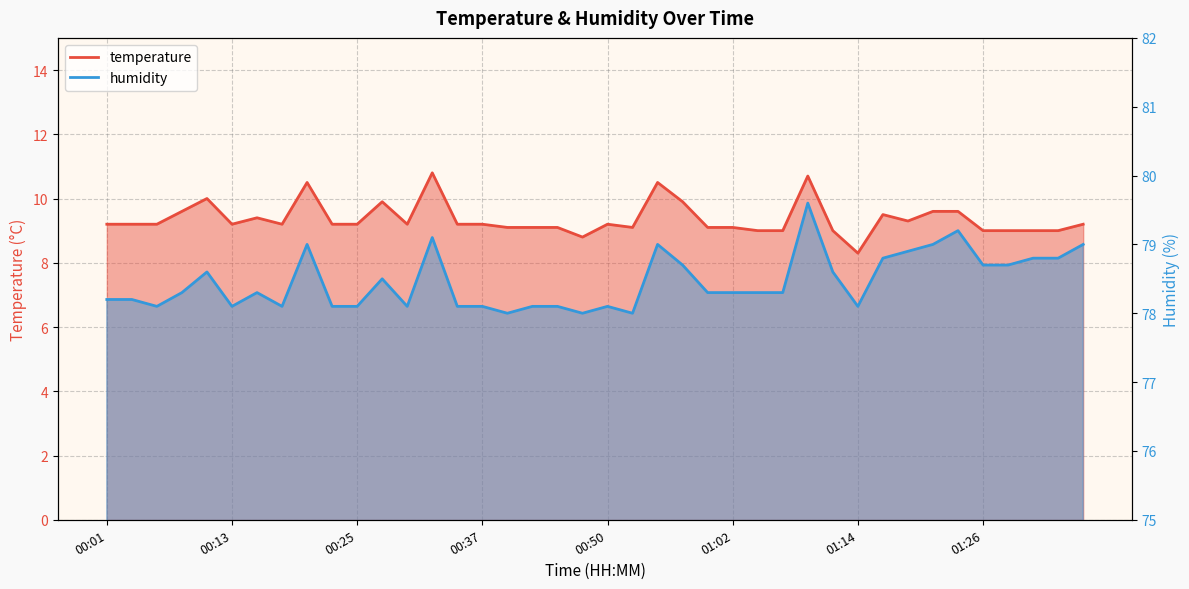

At which category is the sum across all series the highest?

01:09